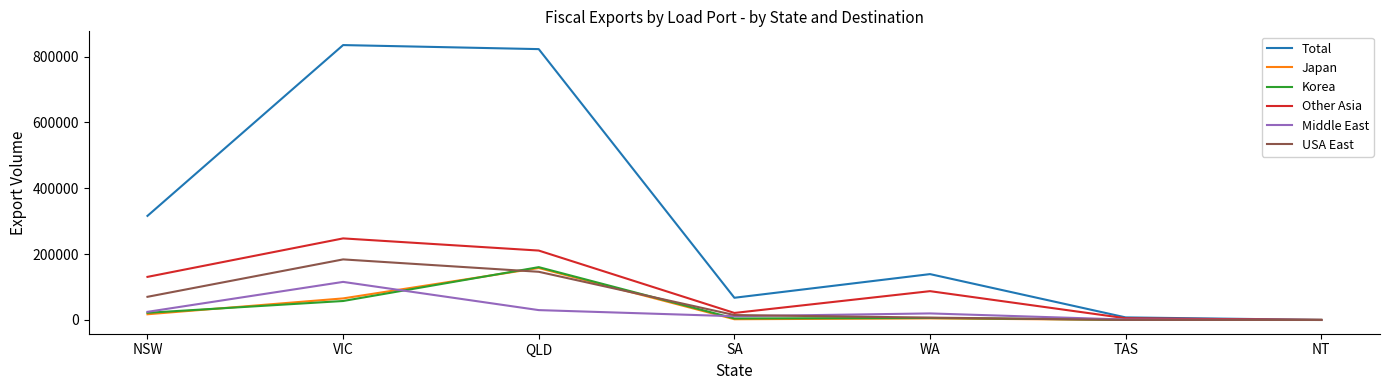

At which category does USA East reach its first local peak?

VIC